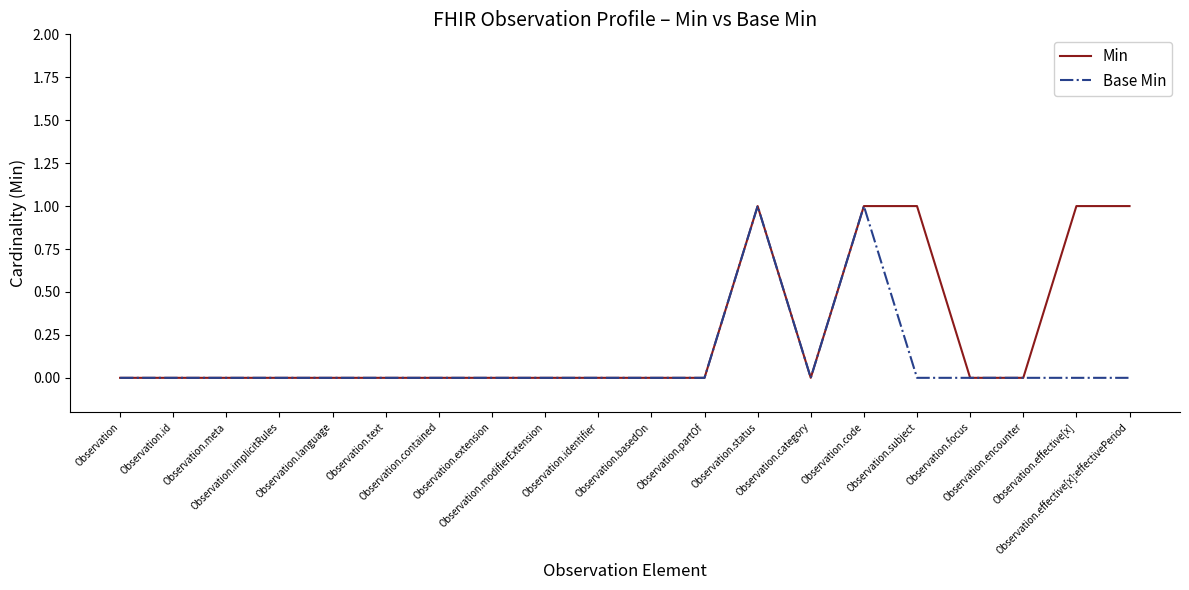

List the series in order of their overall mean, lowest first.

Base Min, Min